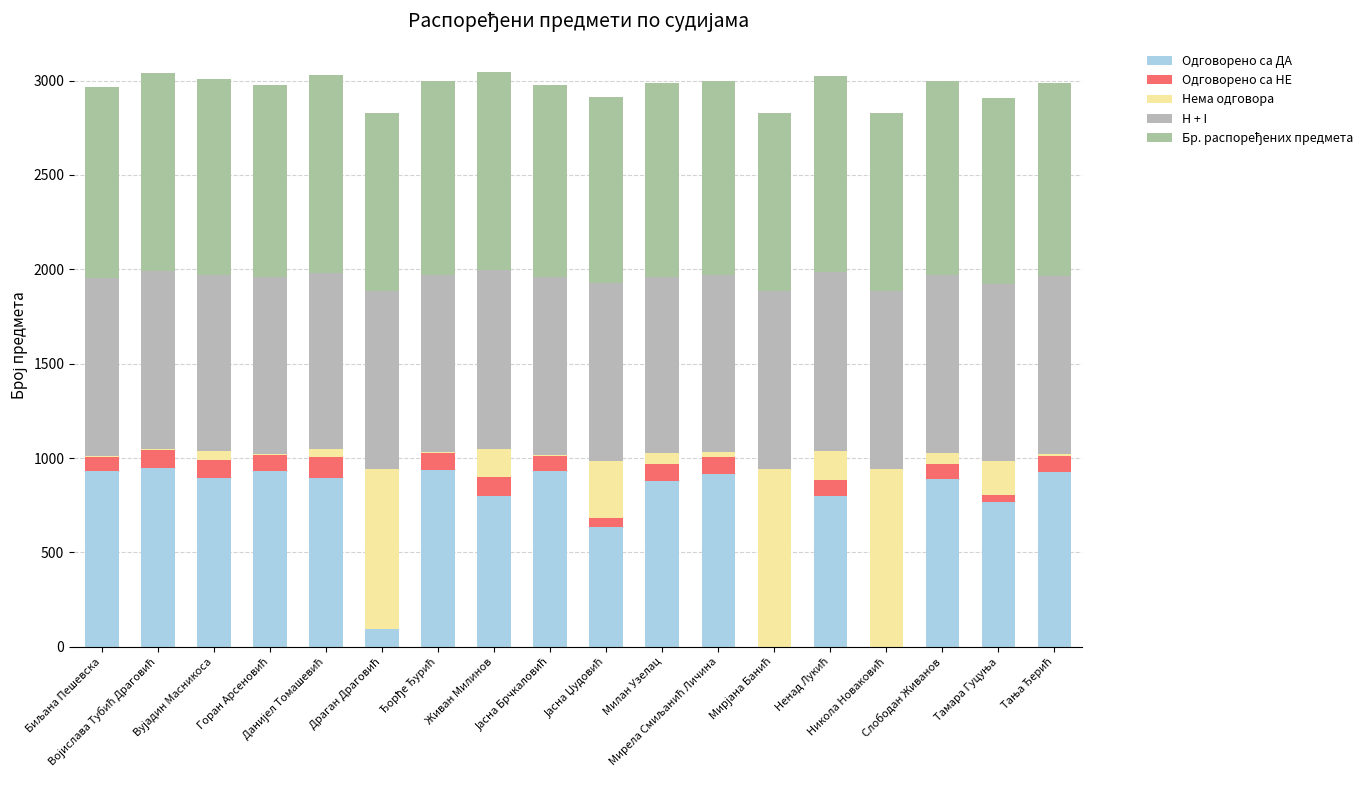

What is the label of the 9th bar from the right?

Јасна Џудовић